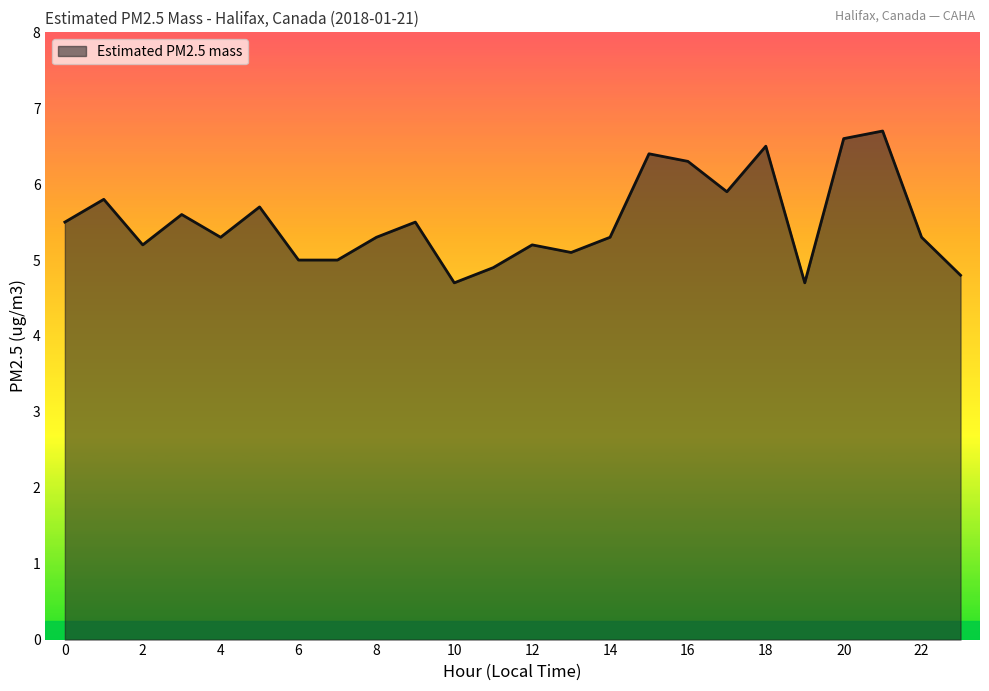

What is the greatest value displayed?

6.7